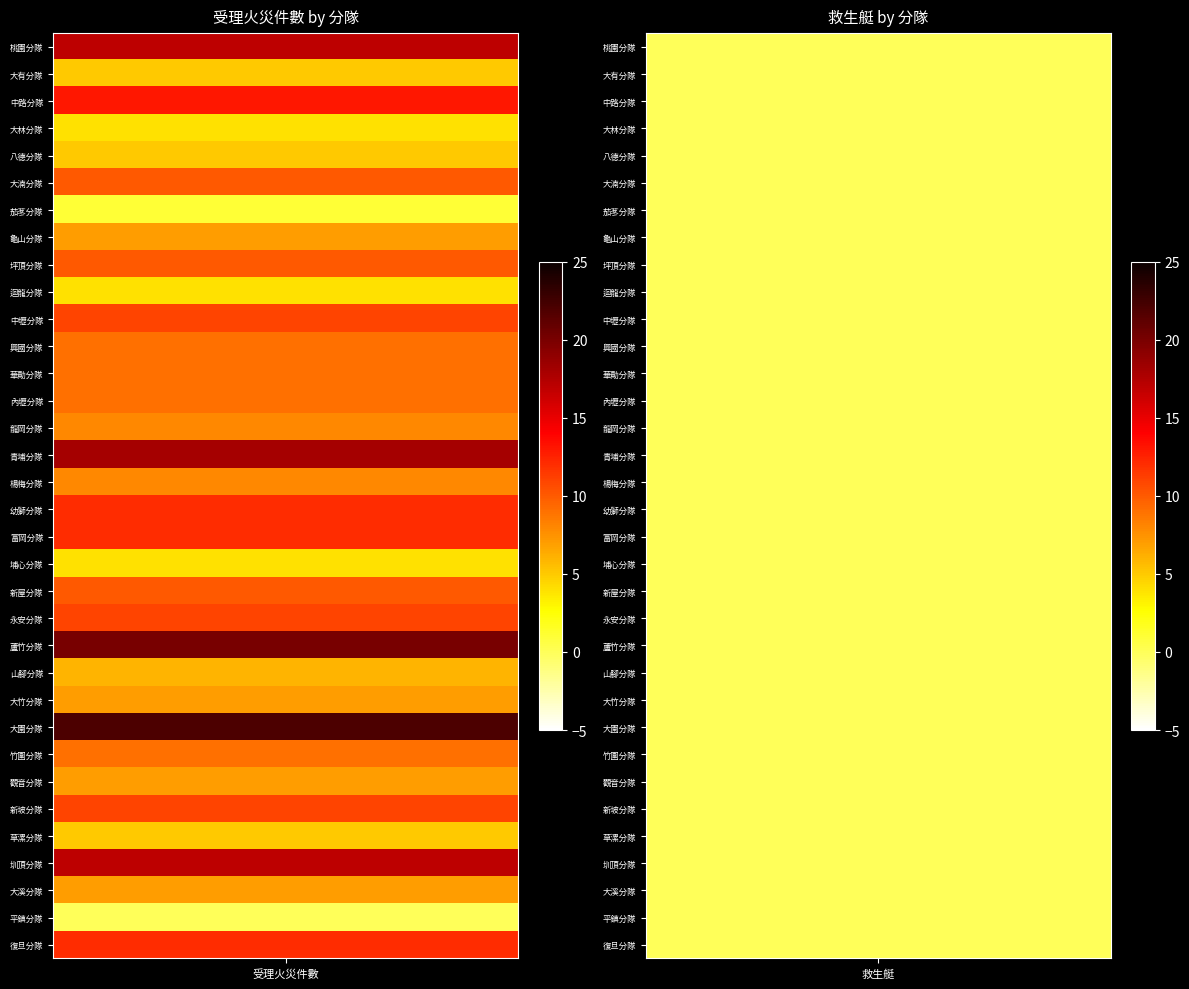

At 桃園分隊, list the series in order from smallest to largest.

平鎮分隊, 茄苳分隊, 大林分隊, 迴龍分隊, 埔心分隊, 大有分隊, 八德分隊, 草漯分隊, 山腳分隊, 龜山分隊, 大竹分隊, 觀音分隊, 大溪分隊, 龍岡分隊, 楊梅分隊, 興國分隊, 華勛分隊, 內壢分隊, 竹圍分隊, 大湳分隊, 坪頂分隊, 新屋分隊, 中壢分隊, 永安分隊, 新坡分隊, 幼獅分隊, 富岡分隊, 復旦分隊, 中路分隊, 桃園分隊, 圳頂分隊, 青埔分隊, 蘆竹分隊, 大園分隊